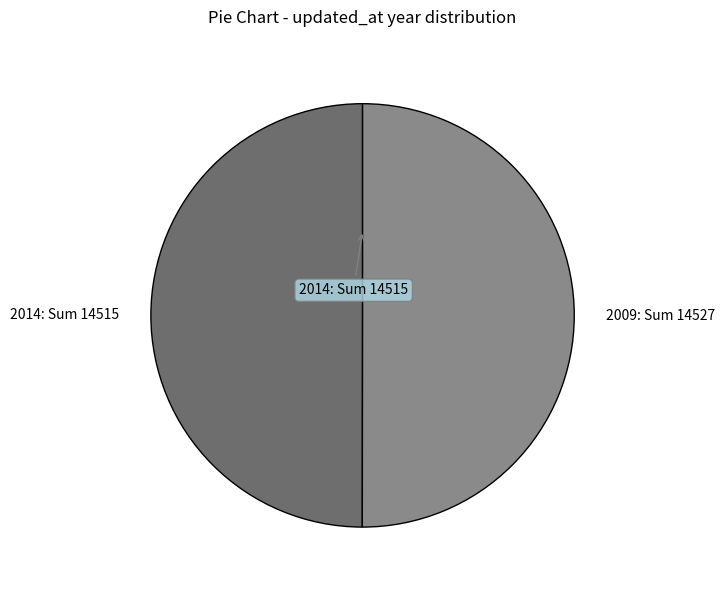

How many slices are in this pie chart?

2